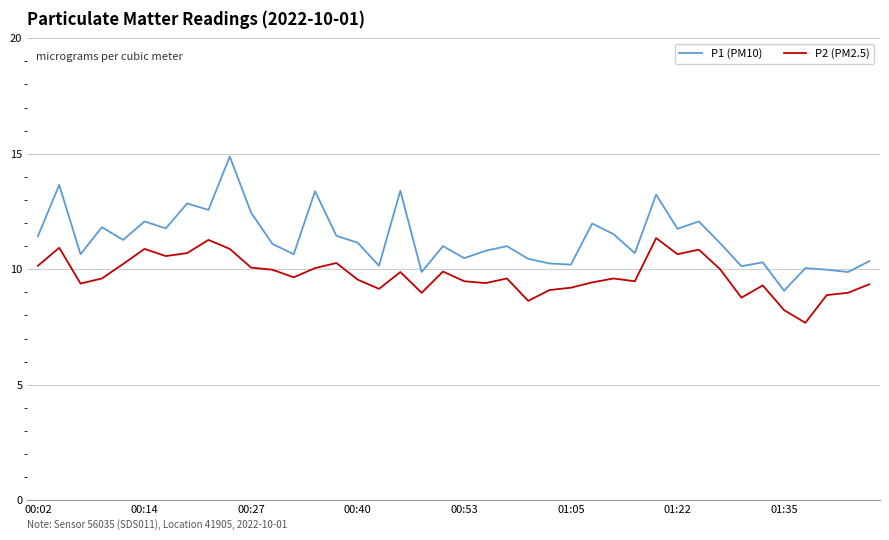

Which series has the widest spread of values?

P1 (PM10)